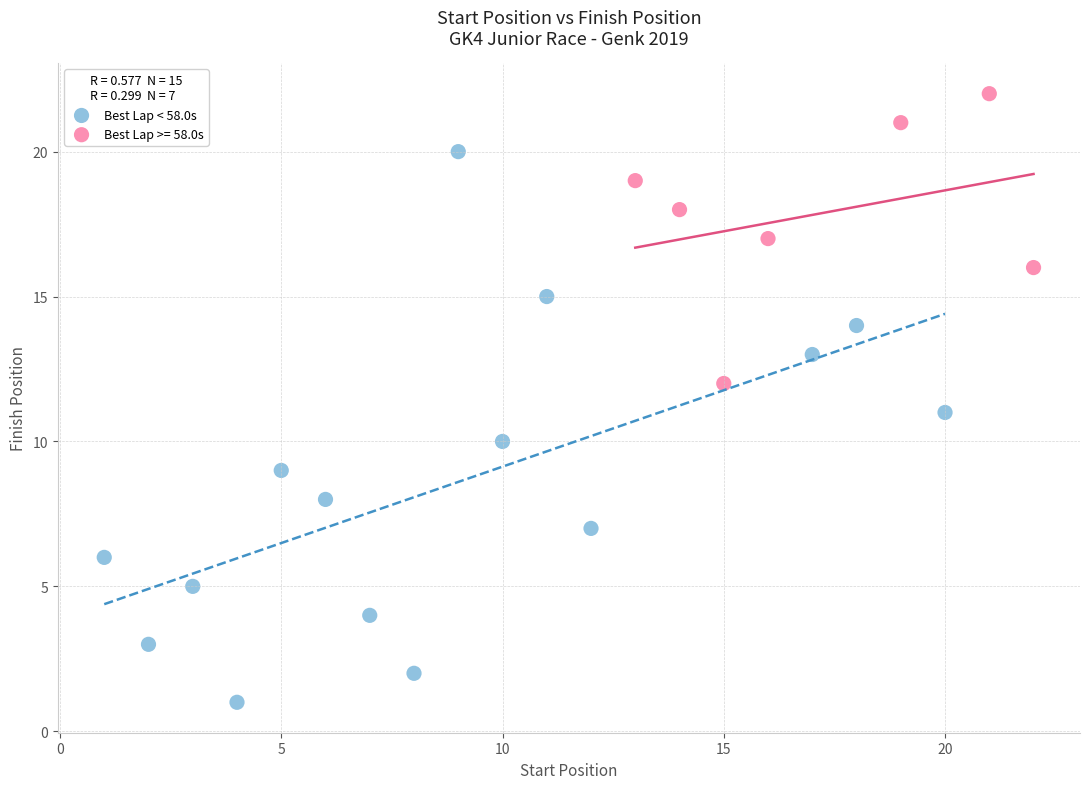

Which series reaches the minimum Y coordinate?

Best Lap < 58.0s